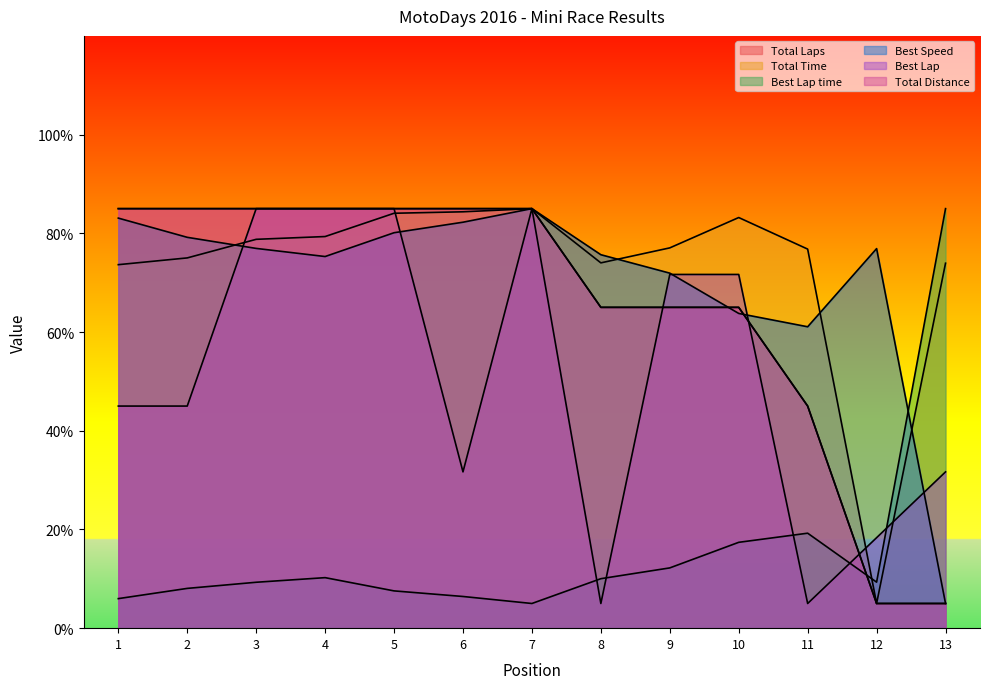

List the series in order of their peak value, lowest first.

Total Laps, Total Time, Best Lap time, Best Speed, Best Lap, Total Distance